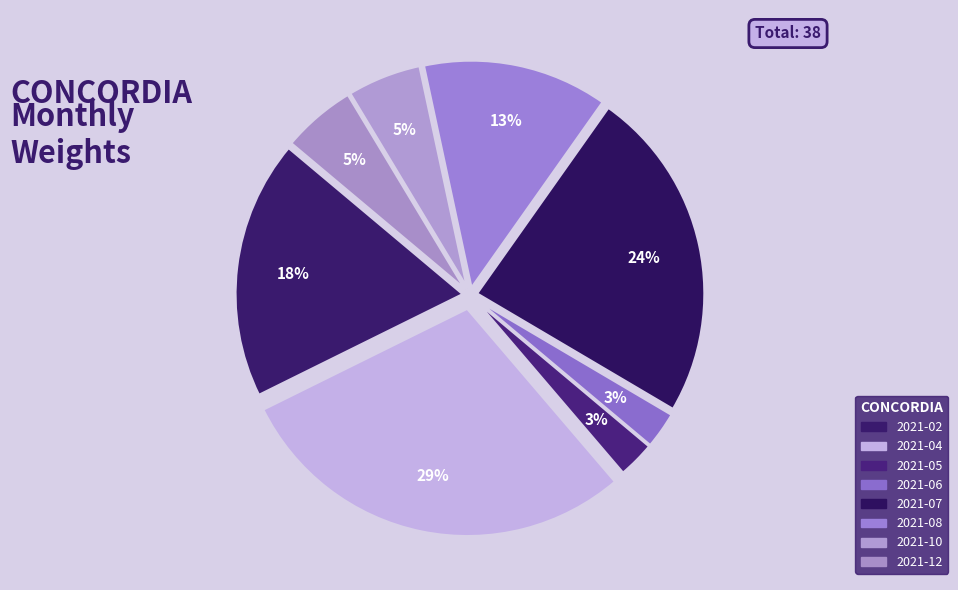

How many segments does this pie chart have?

8